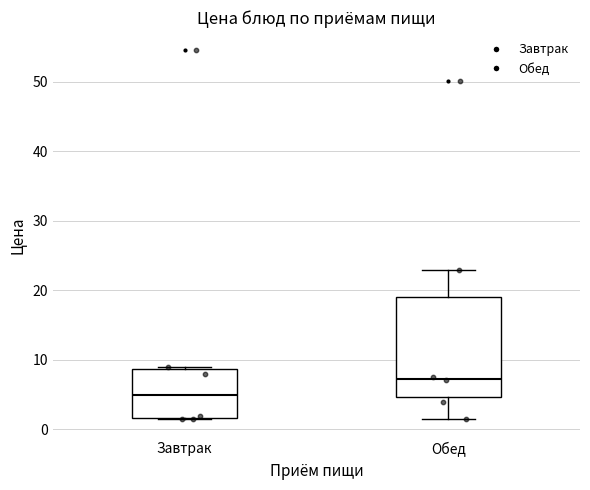

Reading left to right, transcribe this box plot: for each box, give where its median line is, the range the box spans, and where its two whiskers end, as read against the y-axis. The values are not printed on the chart, so give them approximately, as read against the axis.

Завтрак: median 5, box 2 to 9, whiskers 1 to 9
Обед: median 7, box 5 to 19, whiskers 1 to 23